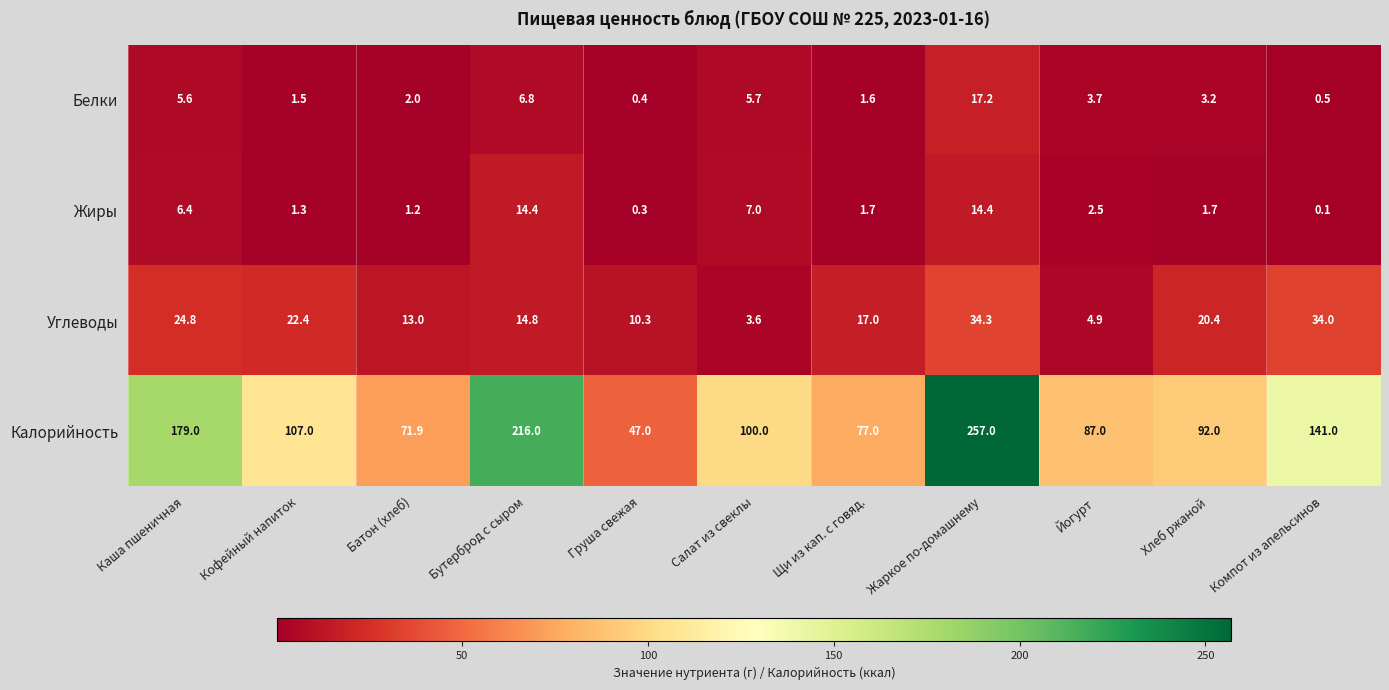

Which series changed the most between Груша свежая and Жаркое по-домашнему?

Калорийность